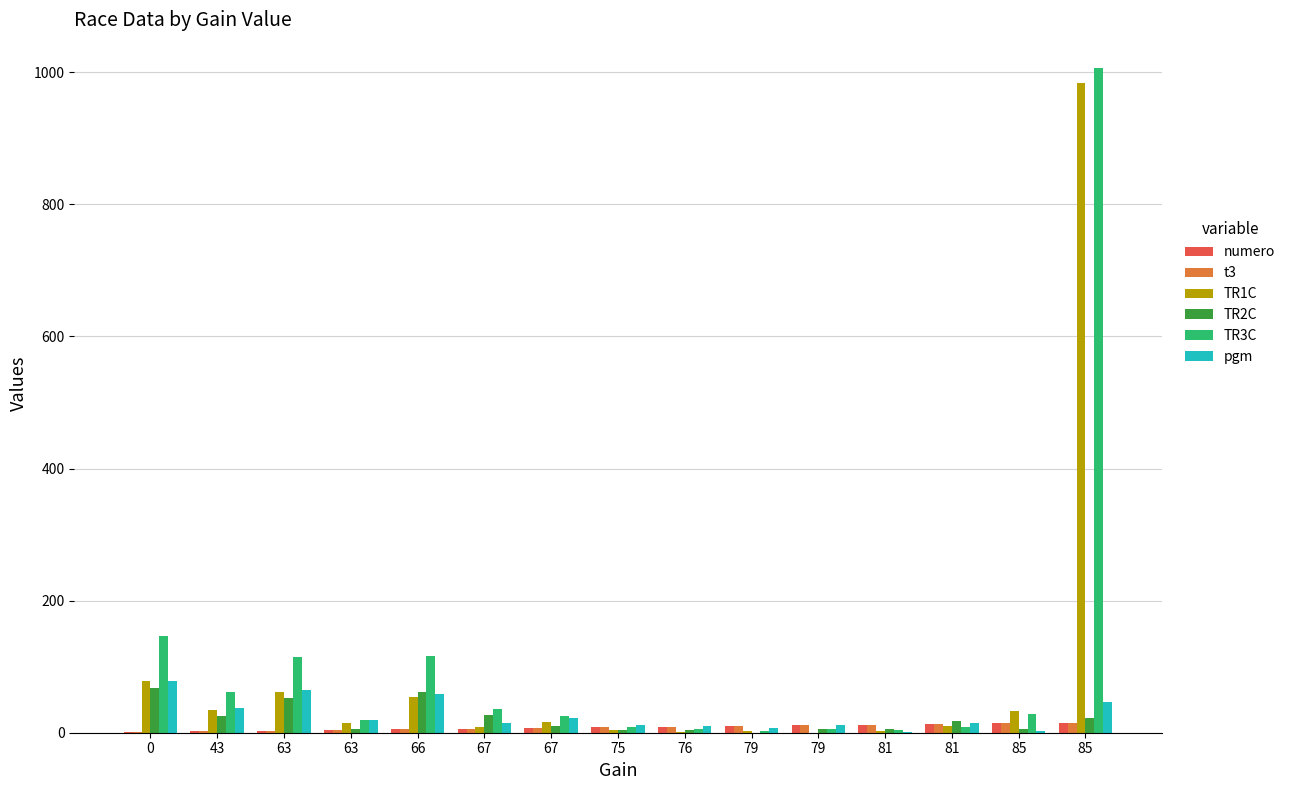

How many groups of bars are there?

15